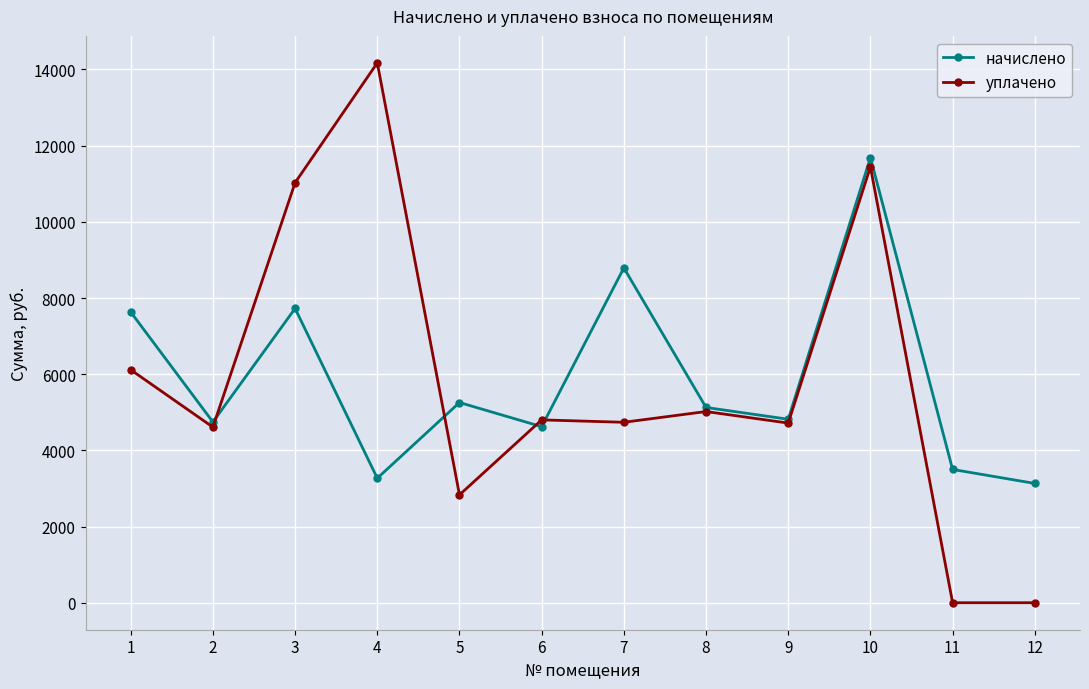

Is the value of уплачено at 2 greater than the value of начислено at 5?

No